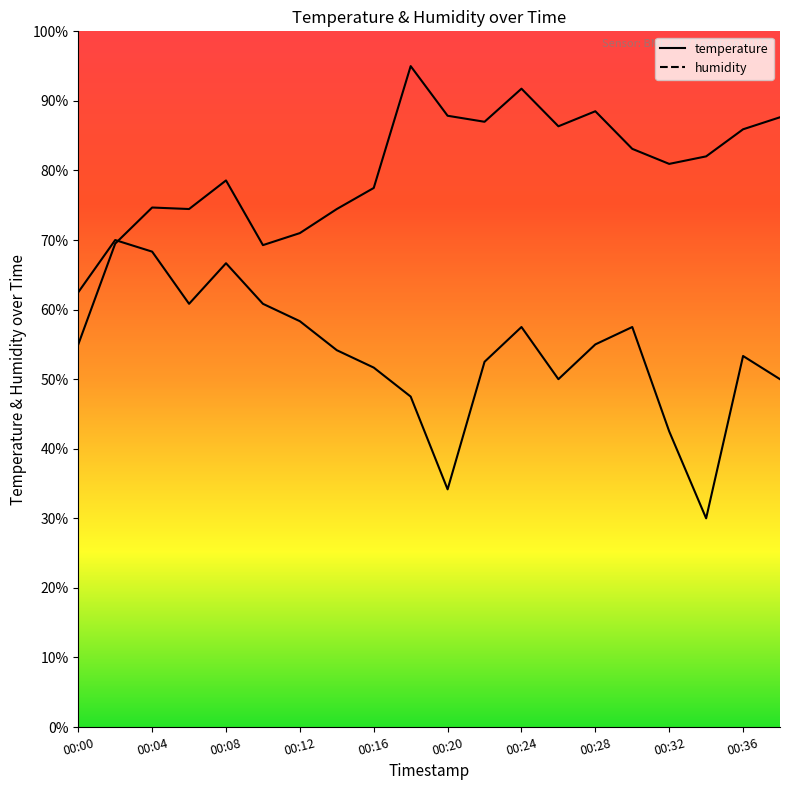

Which series has the largest range (max minus min)?

temperature